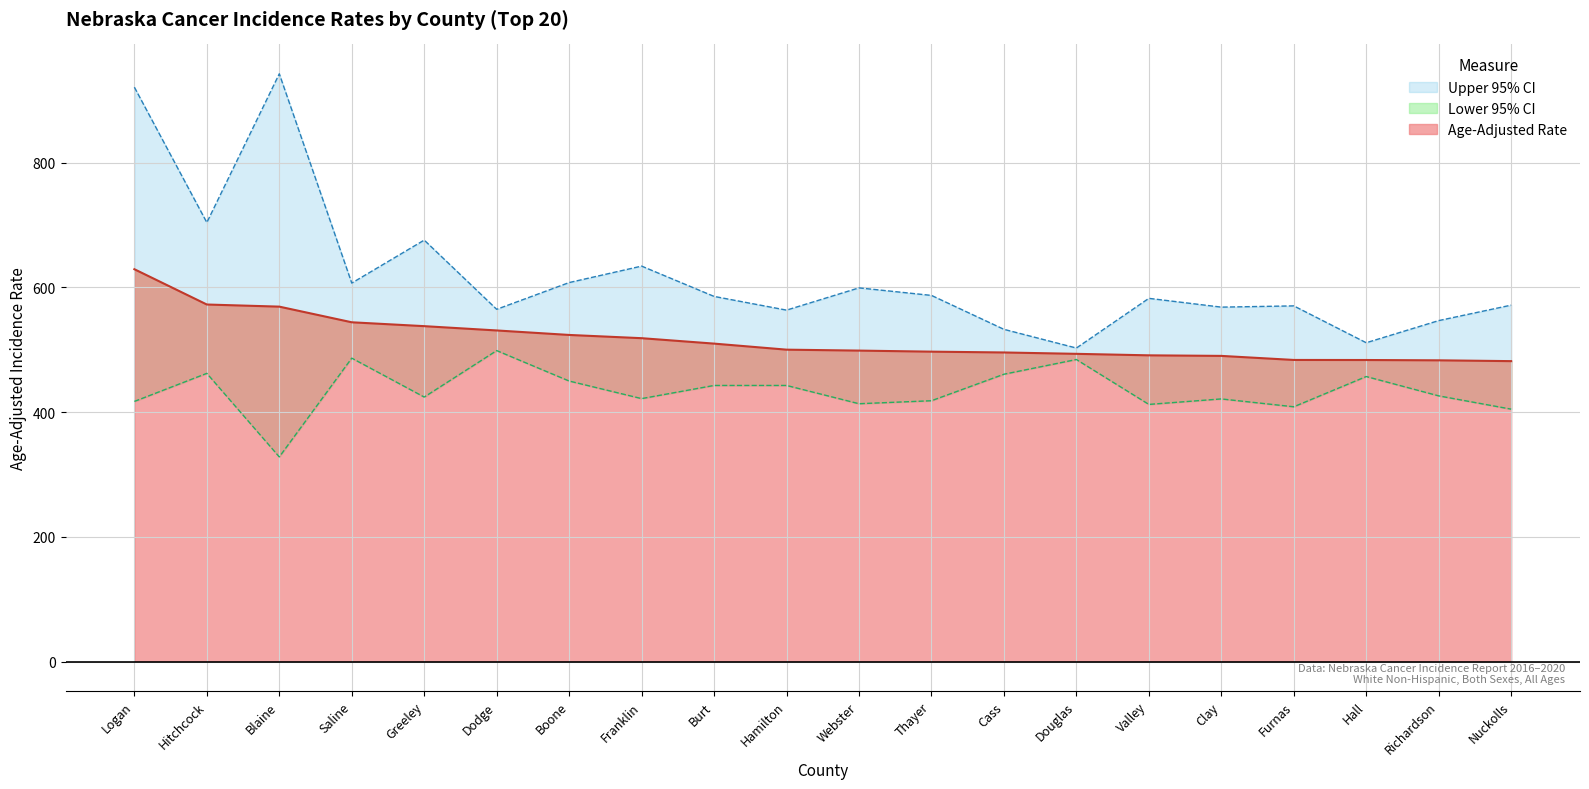

At which category is the sum across all series the highest?

Logan